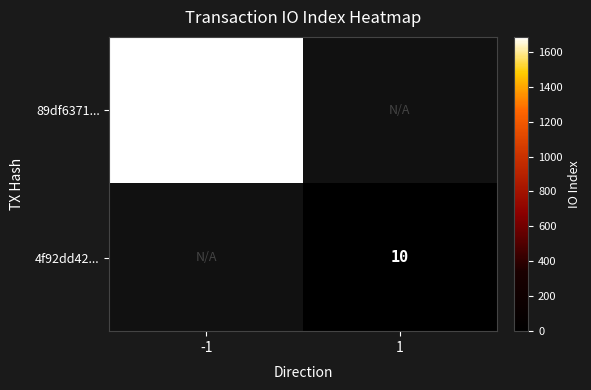

What is the greatest value displayed?

1685.0